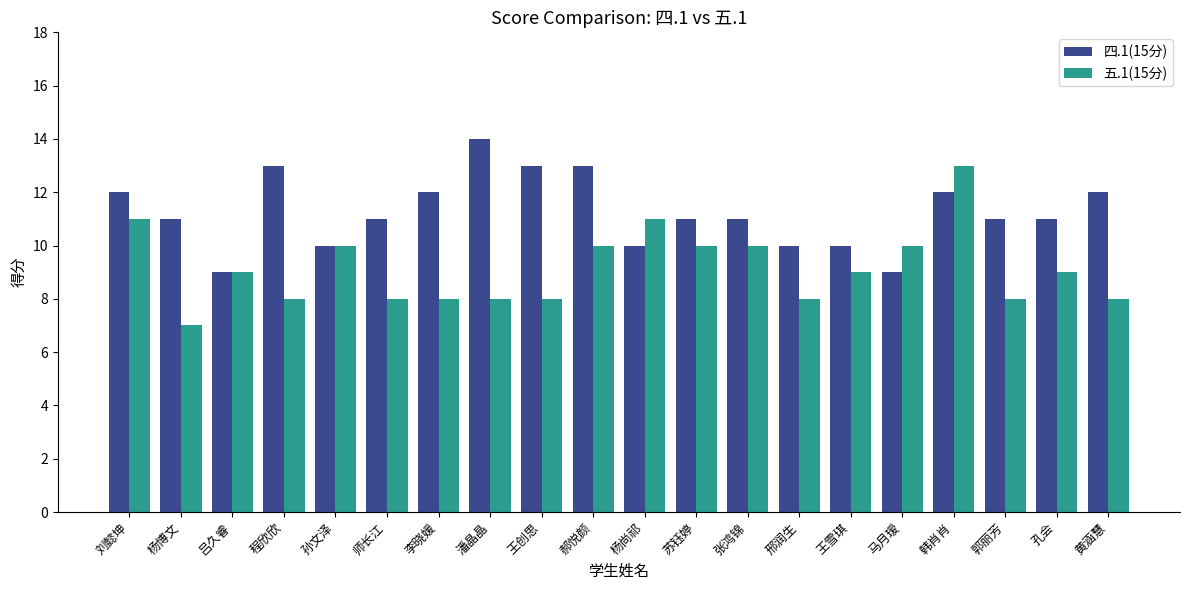

Reading left to right, transcribe all the data shown in this chart.

四.1(15分): 刘懿坤=12	杨博文=11	吕久睿=9	程欣欣=13	孙文泽=10	师长江=11	李晓媛=12	潘晶晶=14	王创思=13	郝悦颜=13	杨尚祁=10	苏钰婷=11	张鸿锦=11	邢润生=10	王雪琪=10	马月瑷=9	韩肖肖=12	郭丽芳=11	孔会=11	黄涵慧=12
五.1(15分): 刘懿坤=11	杨博文=7	吕久睿=9	程欣欣=8	孙文泽=10	师长江=8	李晓媛=8	潘晶晶=8	王创思=8	郝悦颜=10	杨尚祁=11	苏钰婷=10	张鸿锦=10	邢润生=8	王雪琪=9	马月瑷=10	韩肖肖=13	郭丽芳=8	孔会=9	黄涵慧=8